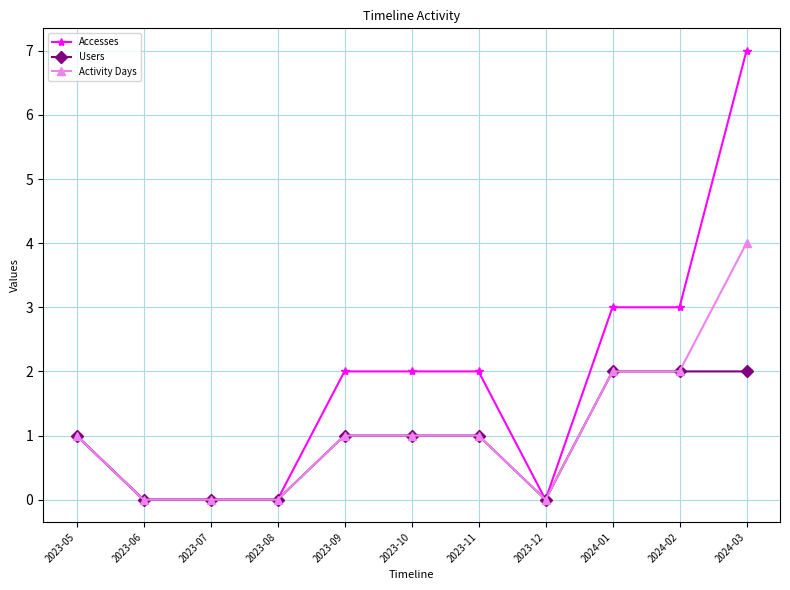

The Activity Days series shows 2 at 2023-09. True or false?

False